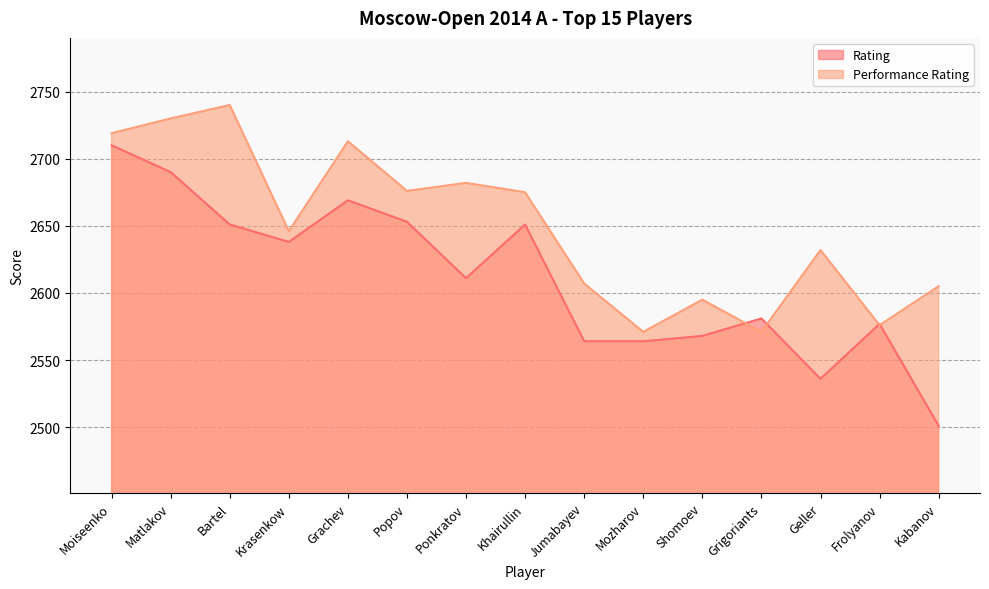

Reading left to right, what are all the values shown in this chart?

Rating: 2710	2690	2651	2638	2669	2653	2611	2651	2564	2564	2568	2581	2536	2577	2501
Performance Rating: 2719	2730	2740	2646	2713	2676	2682	2675	2607	2571	2595	2571	2632	2576	2605